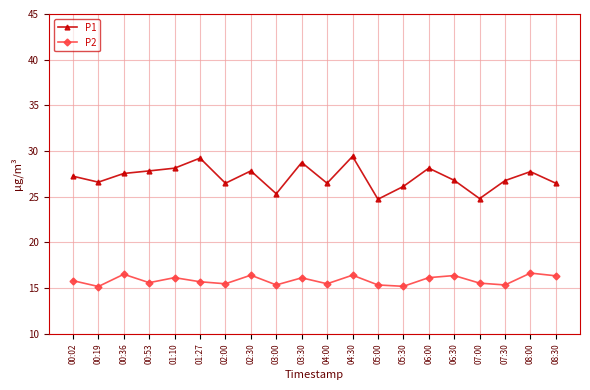

Count the number of categories in the chart.

20